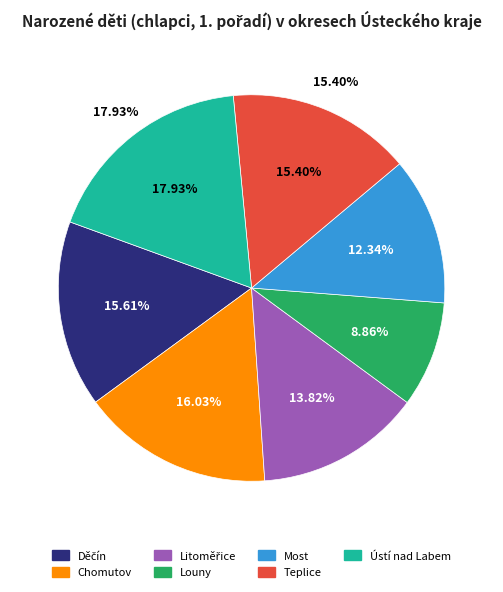

To the nearest percent, what is the difference between the Teplice and Most slice percentages?

3%